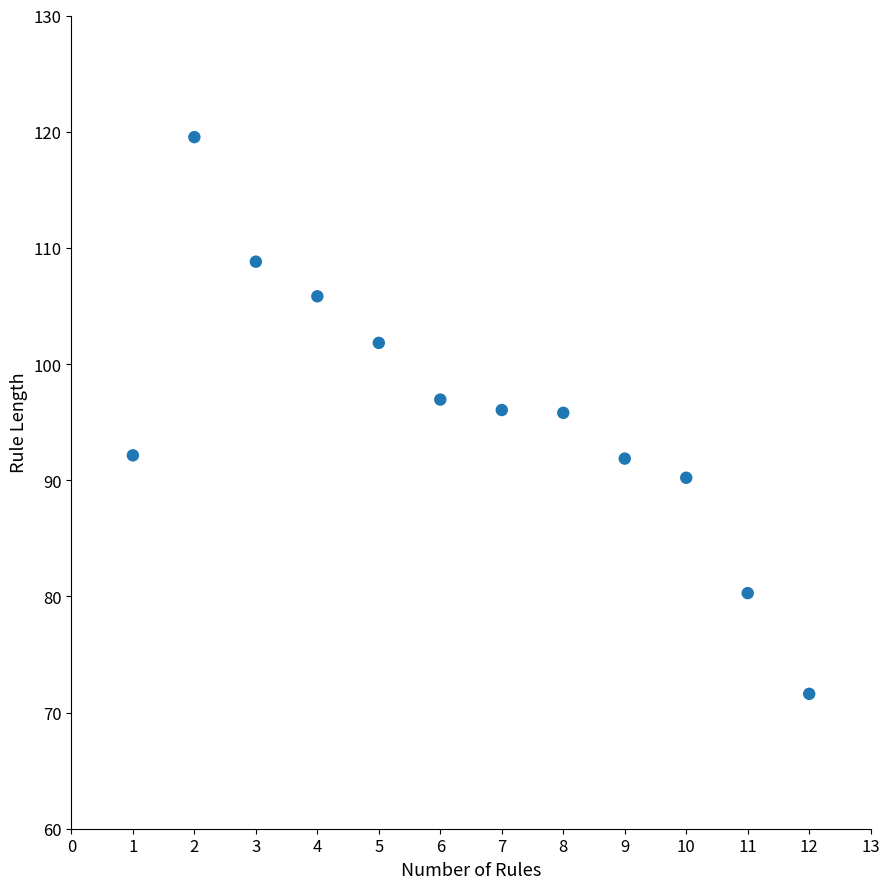

What is the average Y value?

95.9